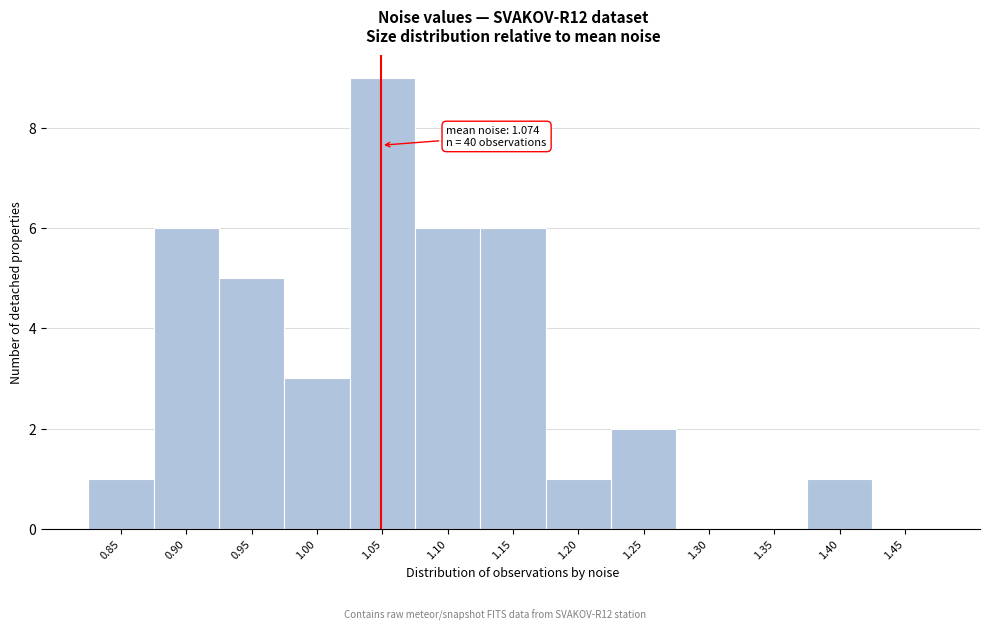

Reading left to right, what are all the values shown in this chart?

0.85=1	0.90=6	0.95=5	1.00=3	1.05=9	1.10=6	1.15=6	1.20=1	1.25=2	1.30=0	1.35=0	1.40=1	1.45=0